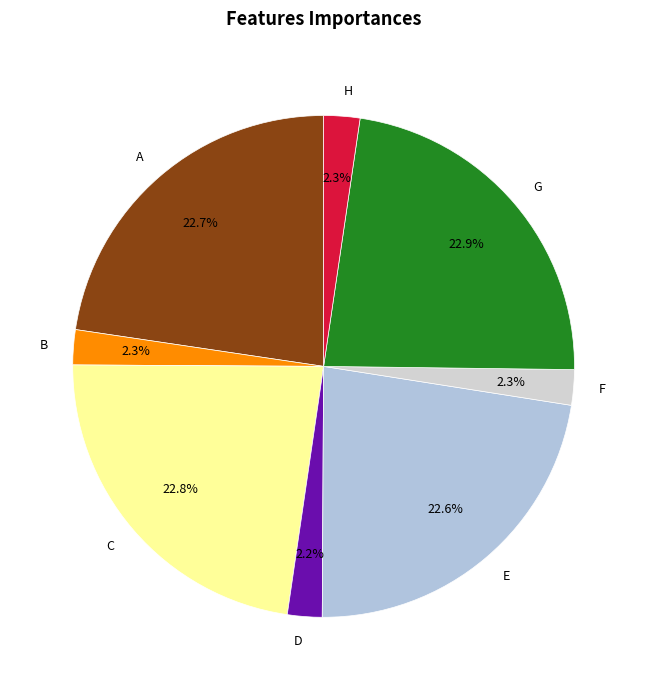

Combined, do D and A account for over 50%?

No